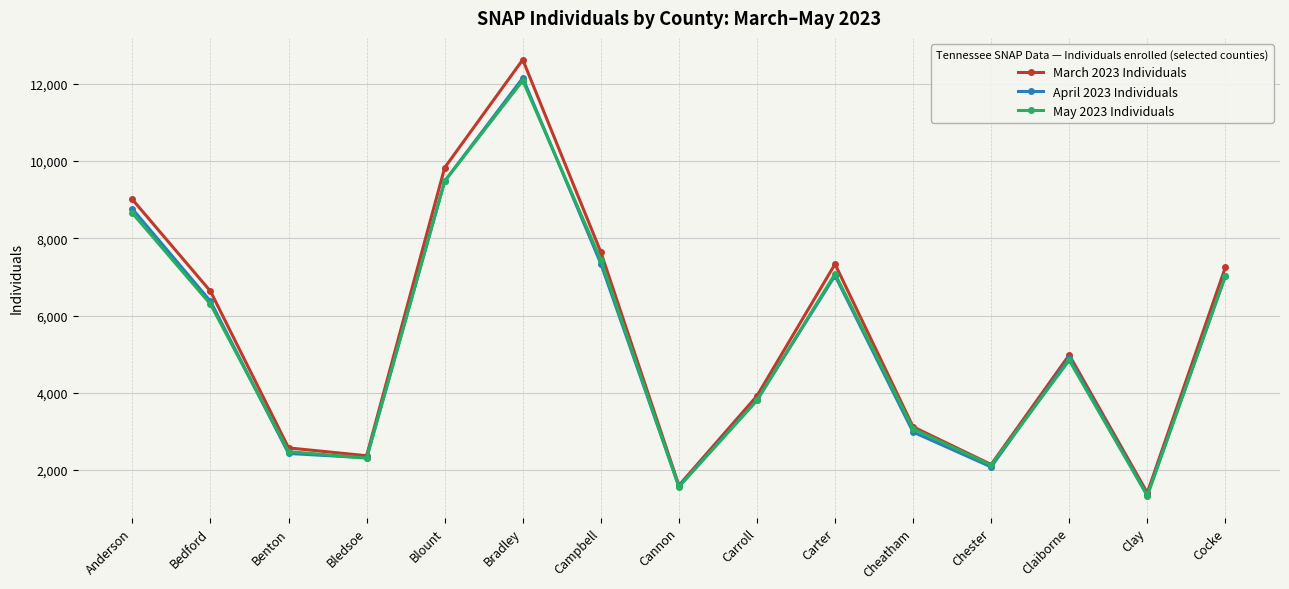

What is the maximum value shown in the chart?

12621